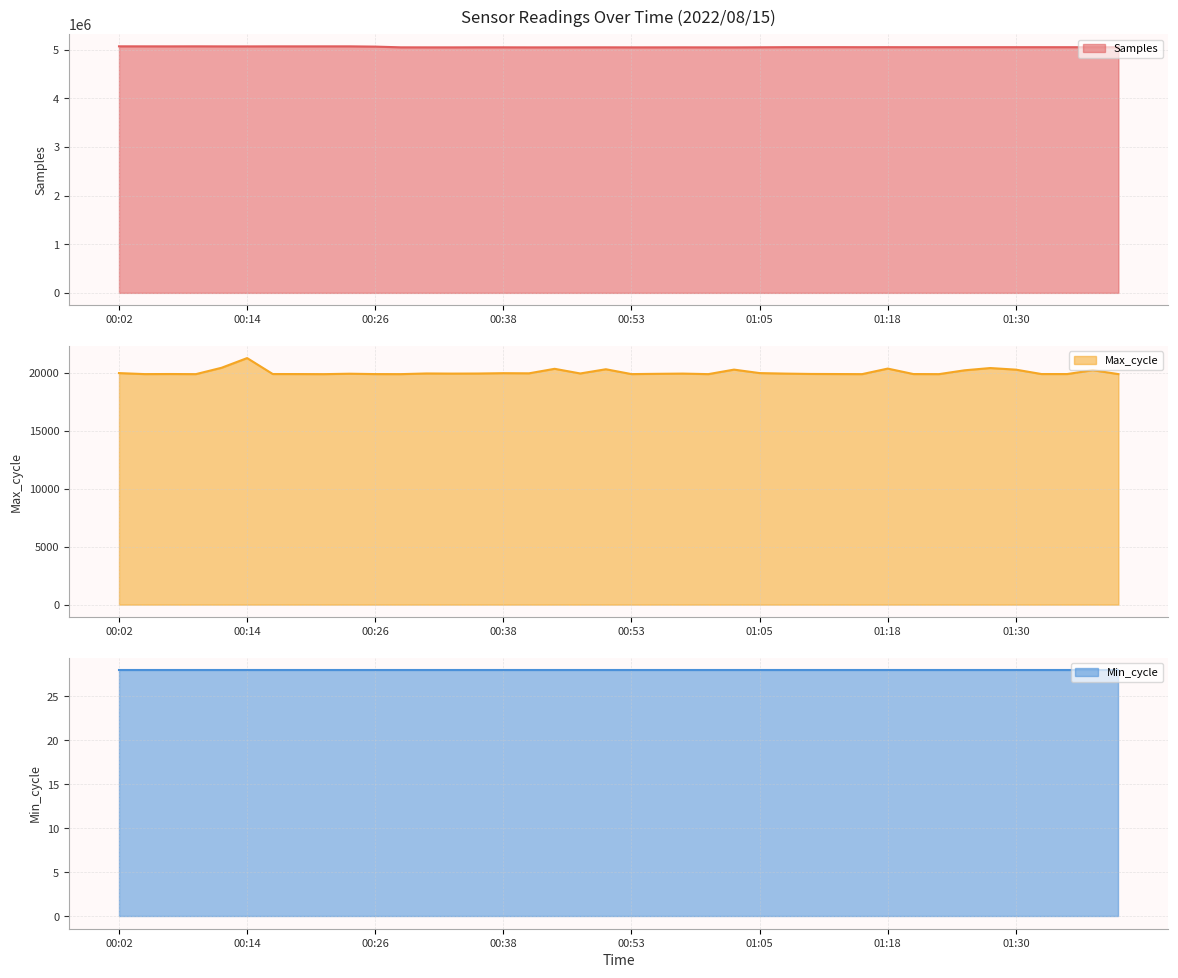

What is the maximum value for Samples?

5065922